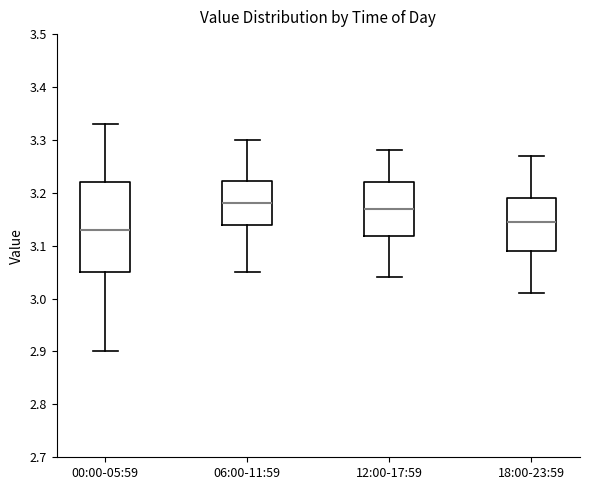

Reading left to right, read every box against the y-axis: the position of its median line, the range the box covers, and the ends of its whiskers. The values are not printed on the chart, so give them approximately, as read against the axis.

00:00-05:59: median 3.13, box 3.05 to 3.22, whiskers 2.90 to 3.33
06:00-11:59: median 3.18, box 3.14 to 3.22, whiskers 3.05 to 3.30
12:00-17:59: median 3.17, box 3.12 to 3.22, whiskers 3.04 to 3.28
18:00-23:59: median 3.15, box 3.09 to 3.19, whiskers 3.01 to 3.27